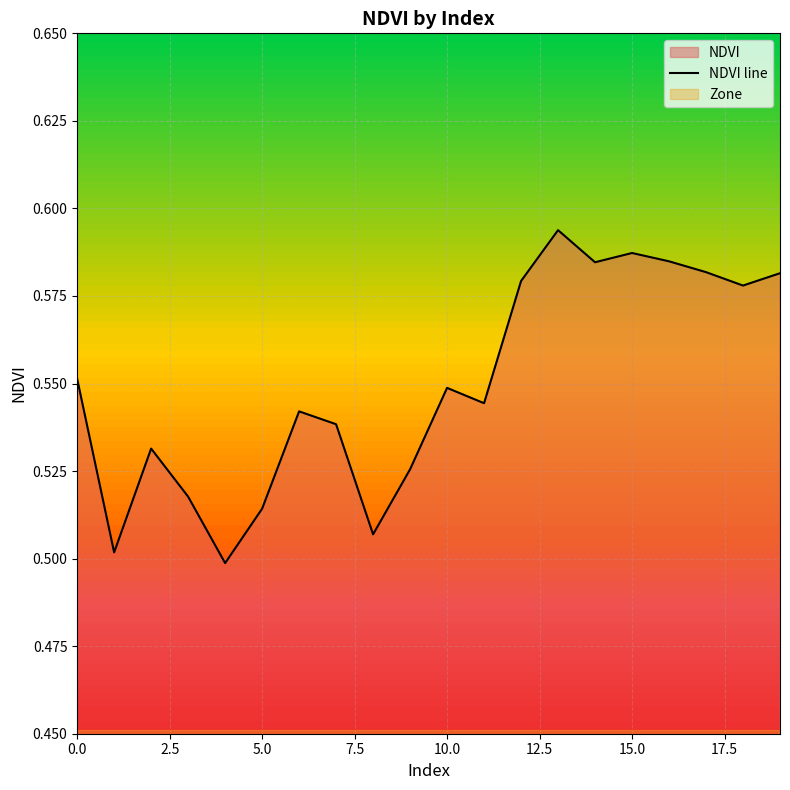

True or false: the data has more than 1 interior local peaks.

True